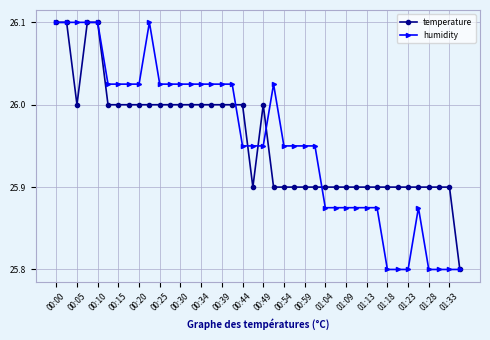

What is the smallest value displayed?

25.8